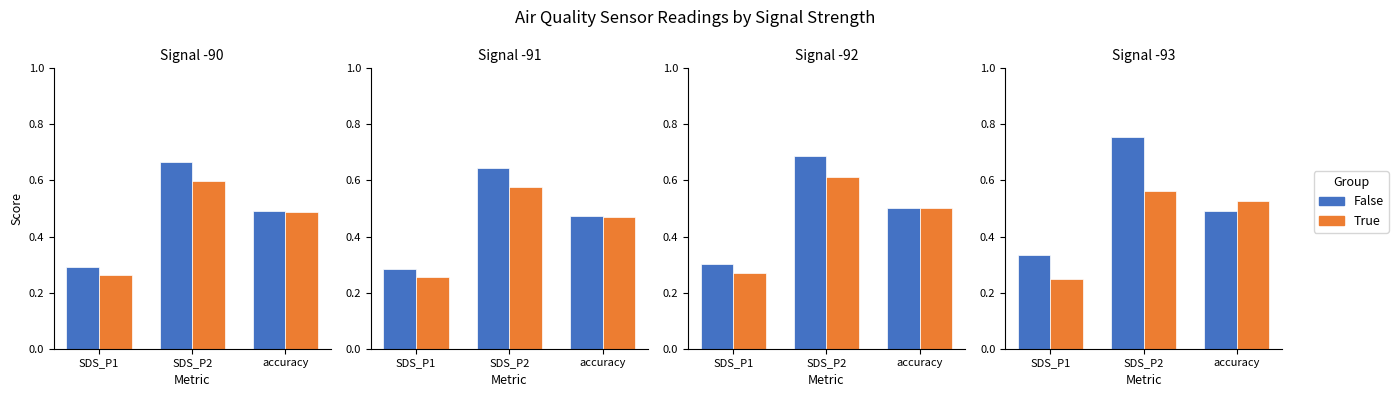

Rank the series by their average value, from highest to lowest.

False, True